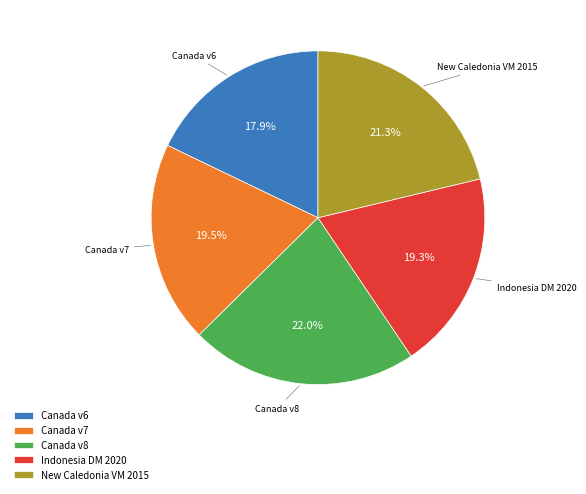

What is the ratio of the value at Canada v7 to the value at Indonesia DM 2020?

1.0